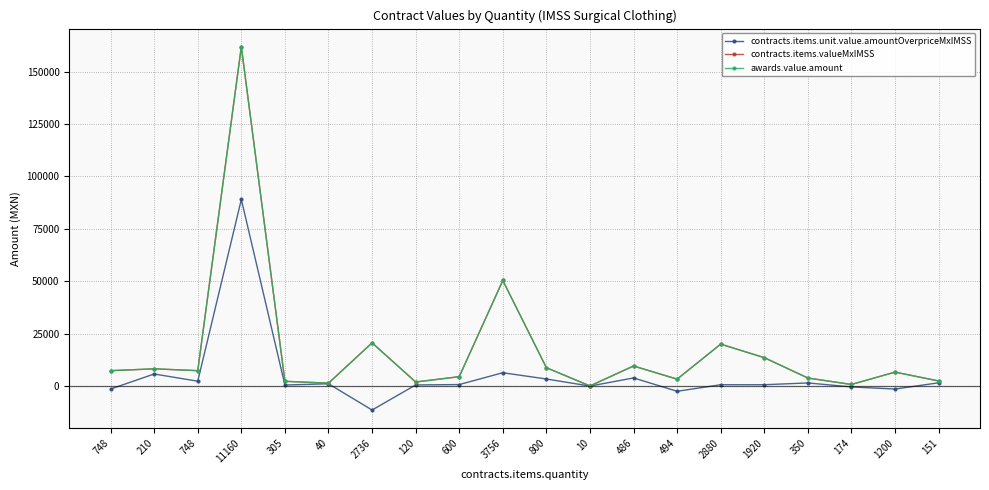

At how many categories does at least one series exceed 172?

19